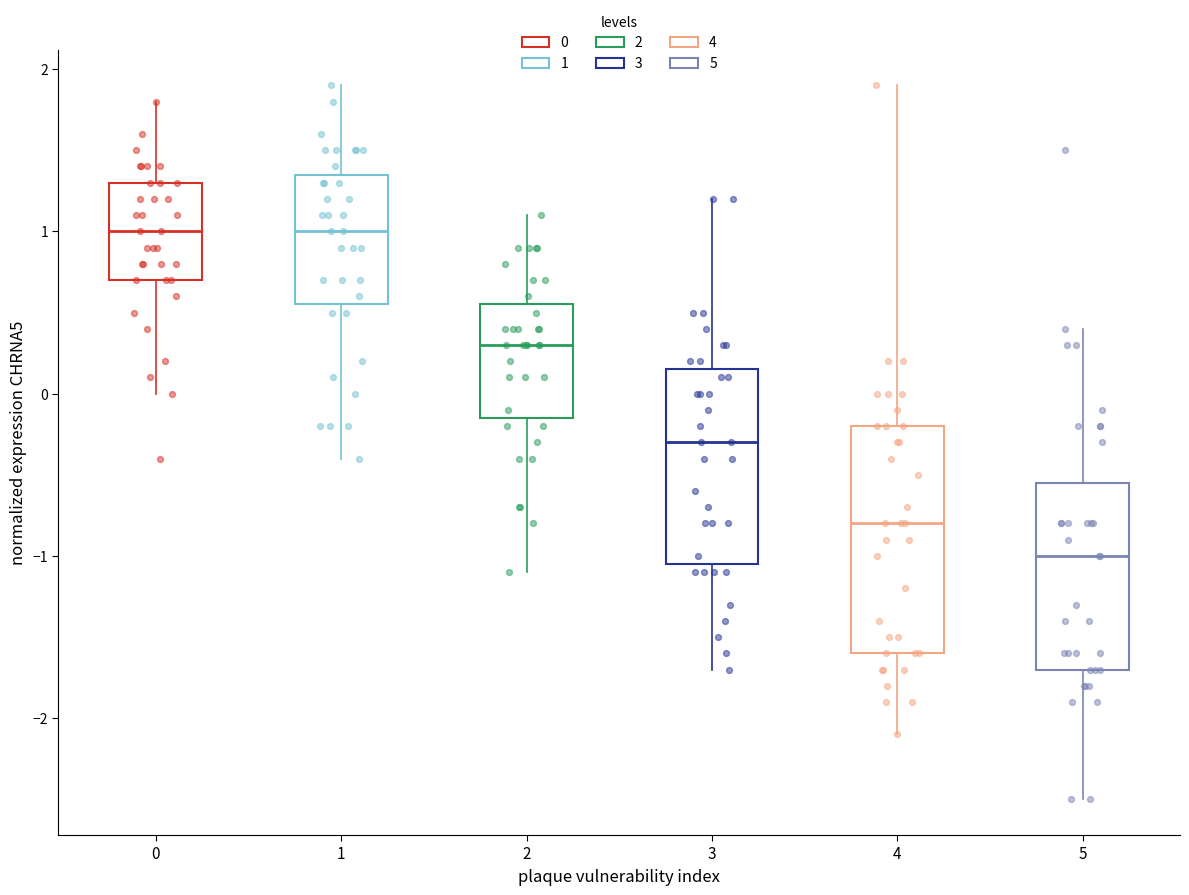

Reading left to right, read every box against the y-axis: the position of its median line, the range the box covers, and the ends of its whiskers. The values are not printed on the chart, so give them approximately, as read against the axis.

0: median 1.0, box 0.7 to 1.3, whiskers 0.0 to 1.8
1: median 1.0, box 0.6 to 1.4, whiskers -0.4 to 1.9
2: median 0.3, box -0.1 to 0.6, whiskers -1.1 to 1.1
3: median -0.3, box -1.0 to 0.2, whiskers -1.7 to 1.2
4: median -0.8, box -1.6 to -0.2, whiskers -2.1 to 1.9
5: median -1.0, box -1.7 to -0.5, whiskers -2.5 to 0.4